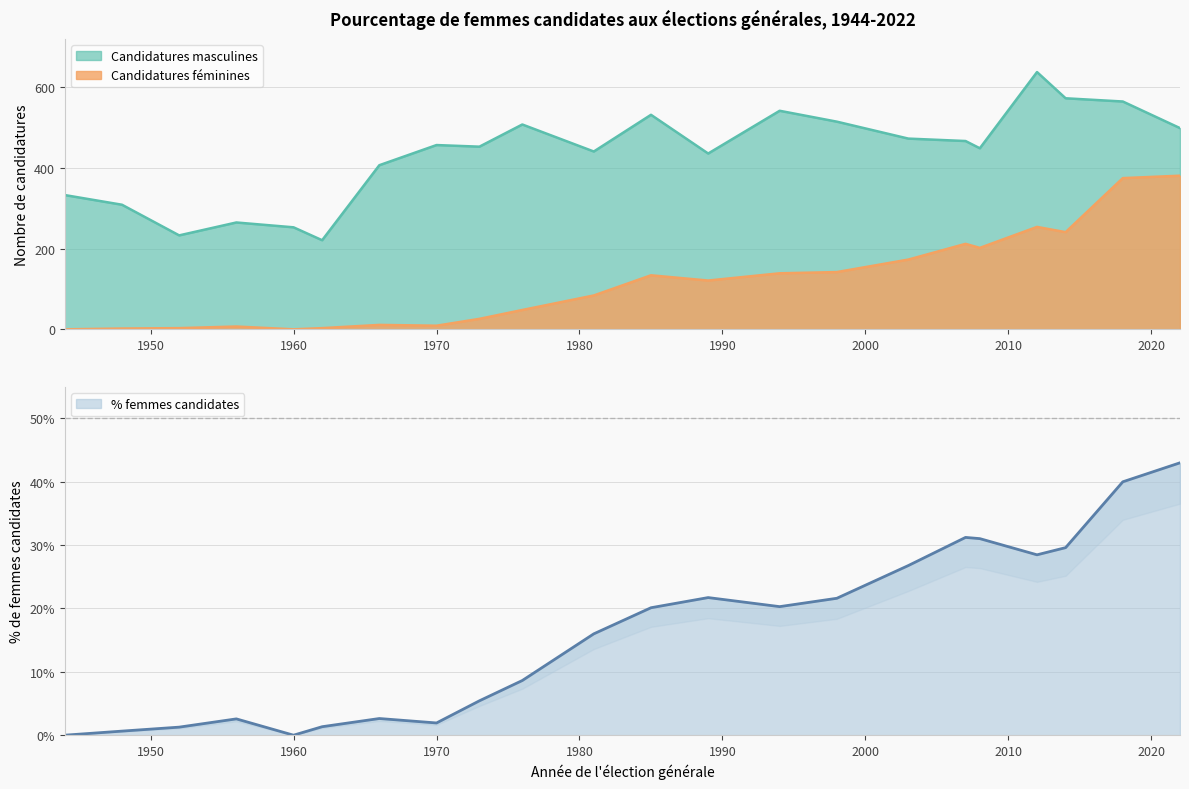

List the labels in order of Pourcentage femmes value, smallest first.

1944, 1960, 1948, 1952, 1962, 1970, 1956, 1966, 1973, 1976, 1981, 1985, 1994, 1998, 1989, 2003, 2012, 2014, 2008, 2007, 2018, 2022